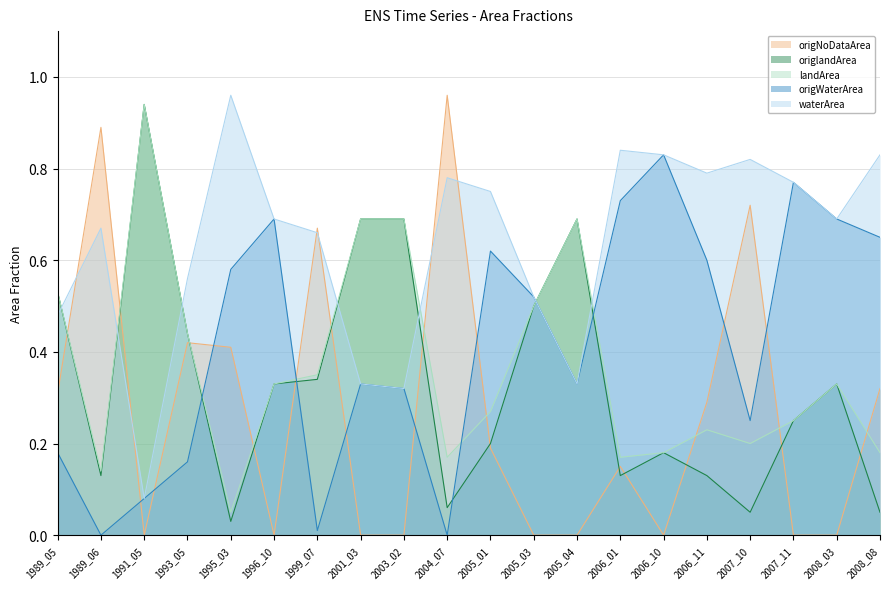

True or false: origNoDataArea has more than 1 interior local peaks.

True